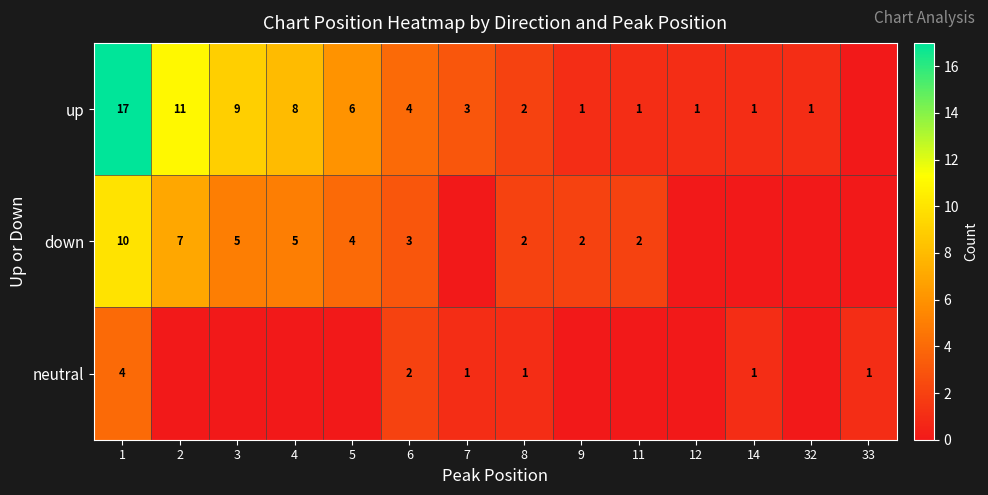

Is it true that down equals 10 at 1?

True